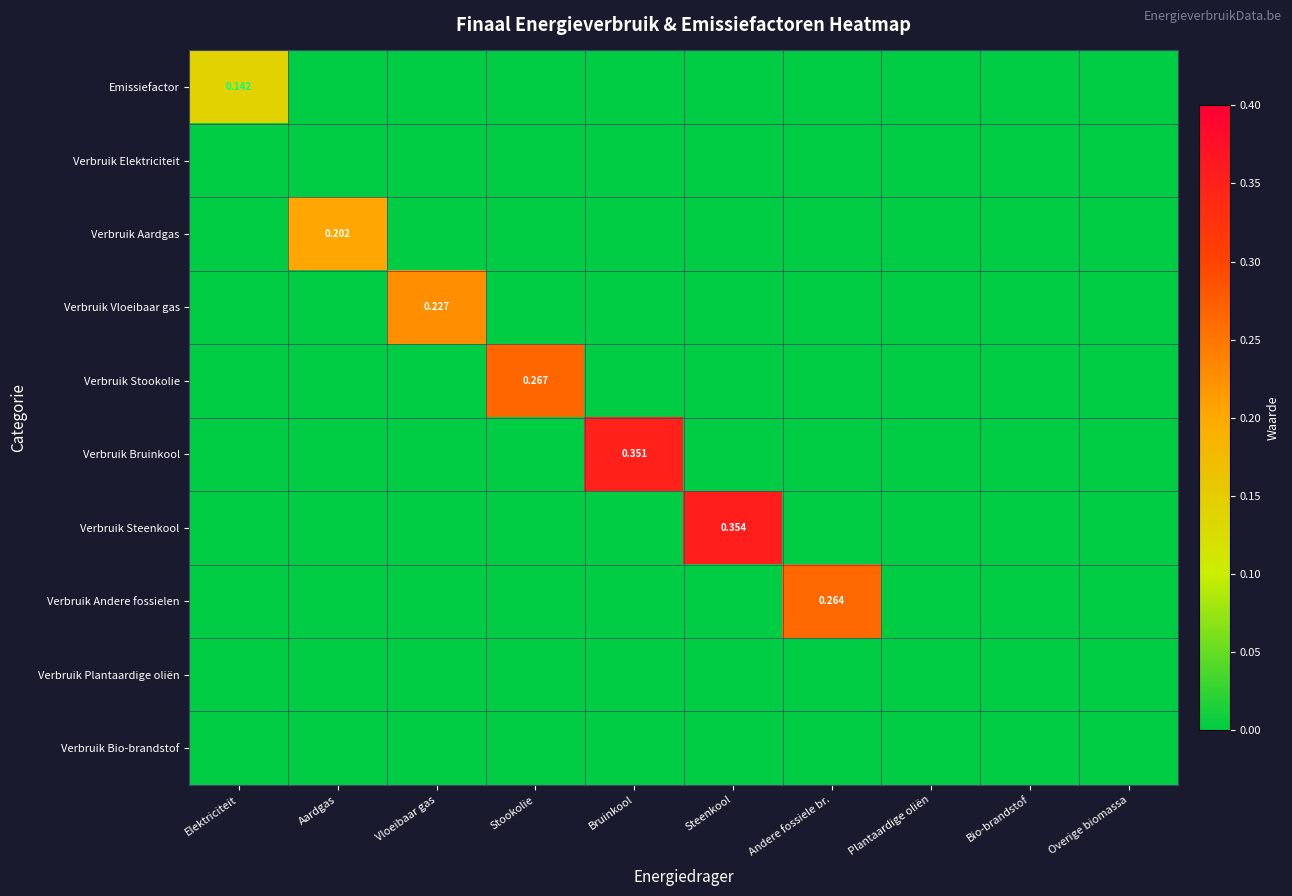

The value of Verbruik Stookolie at Steenkool is 0.0. True or false?

True